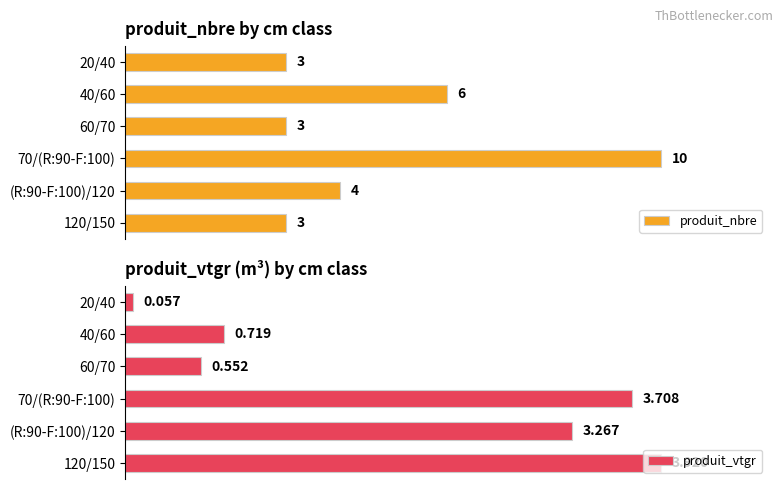

What is the highest value of the produit_nbre series?

10.0